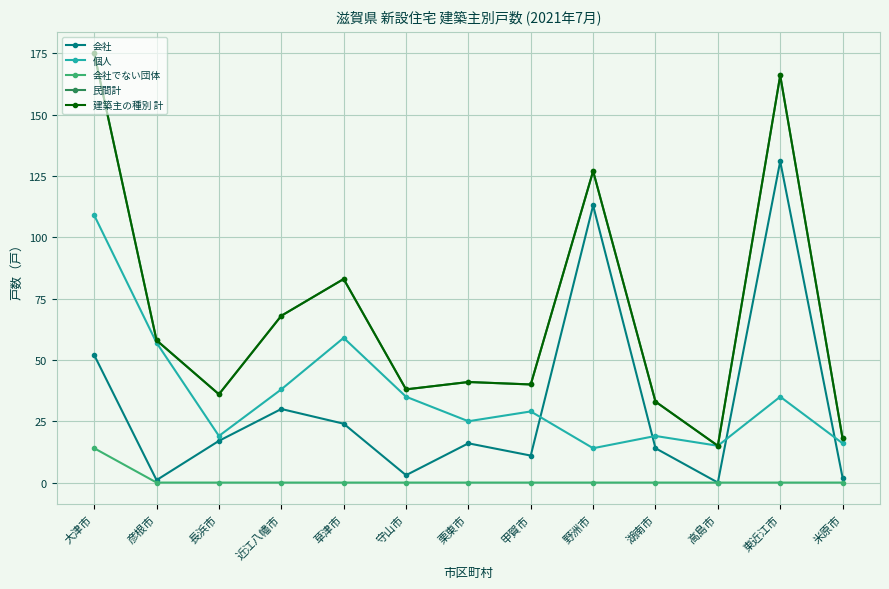

Reading left to right, what are all the values shown in this chart?

会社: 52	1	17	30	24	3	16	11	113	14	0	131	2
個人: 109	57	19	38	59	35	25	29	14	19	15	35	16
会社でない団体: 14	0	0	0	0	0	0	0	0	0	0	0	0
民間計: 175	58	36	68	83	38	41	40	127	33	15	166	18
建築主の種別 計: 175	58	36	68	83	38	41	40	127	33	15	166	18